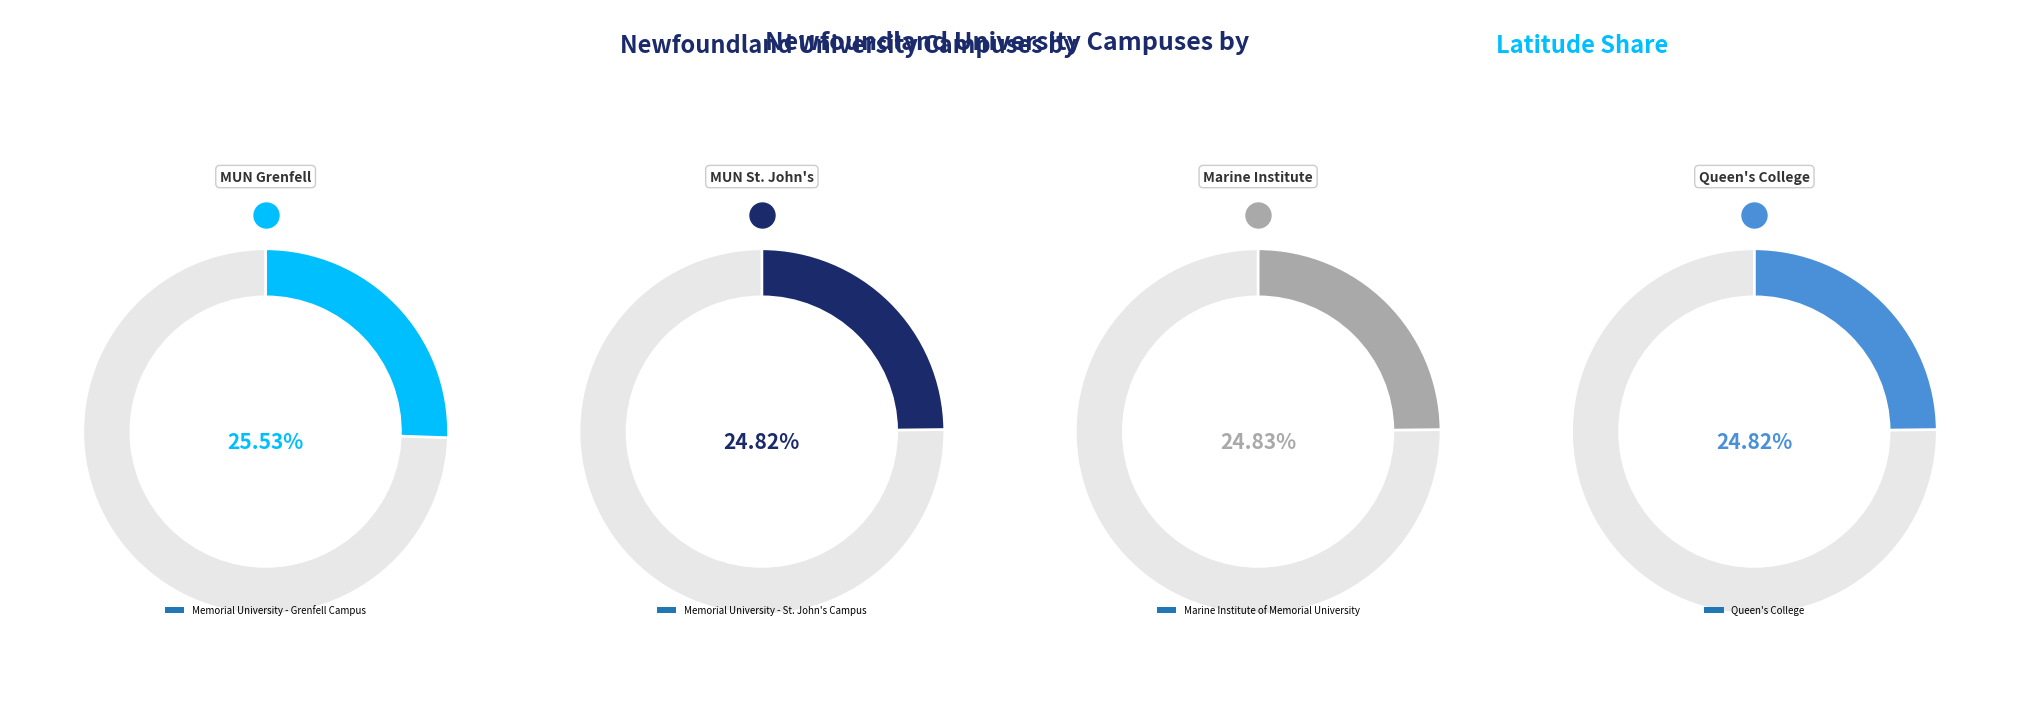

Which slice is the largest?

Memorial University - Grenfell Campus